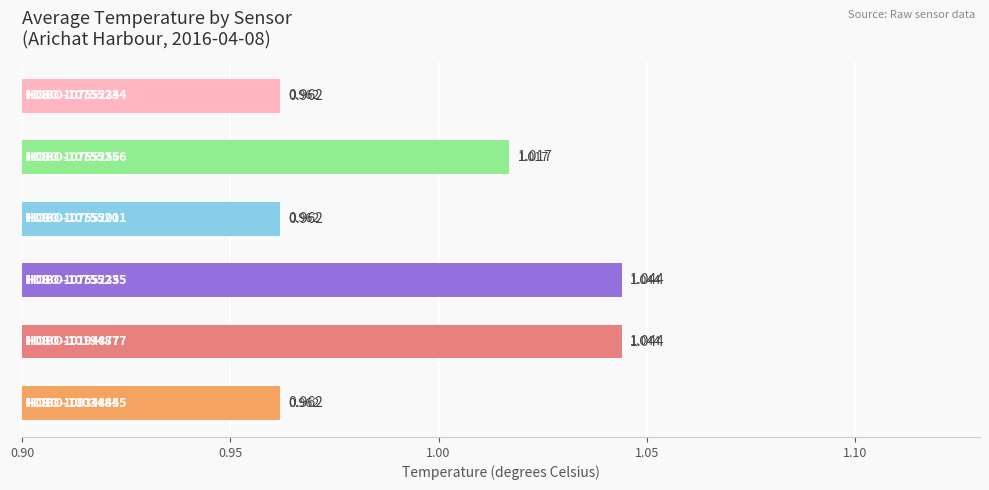

Does the chart contain stacked bars?

No